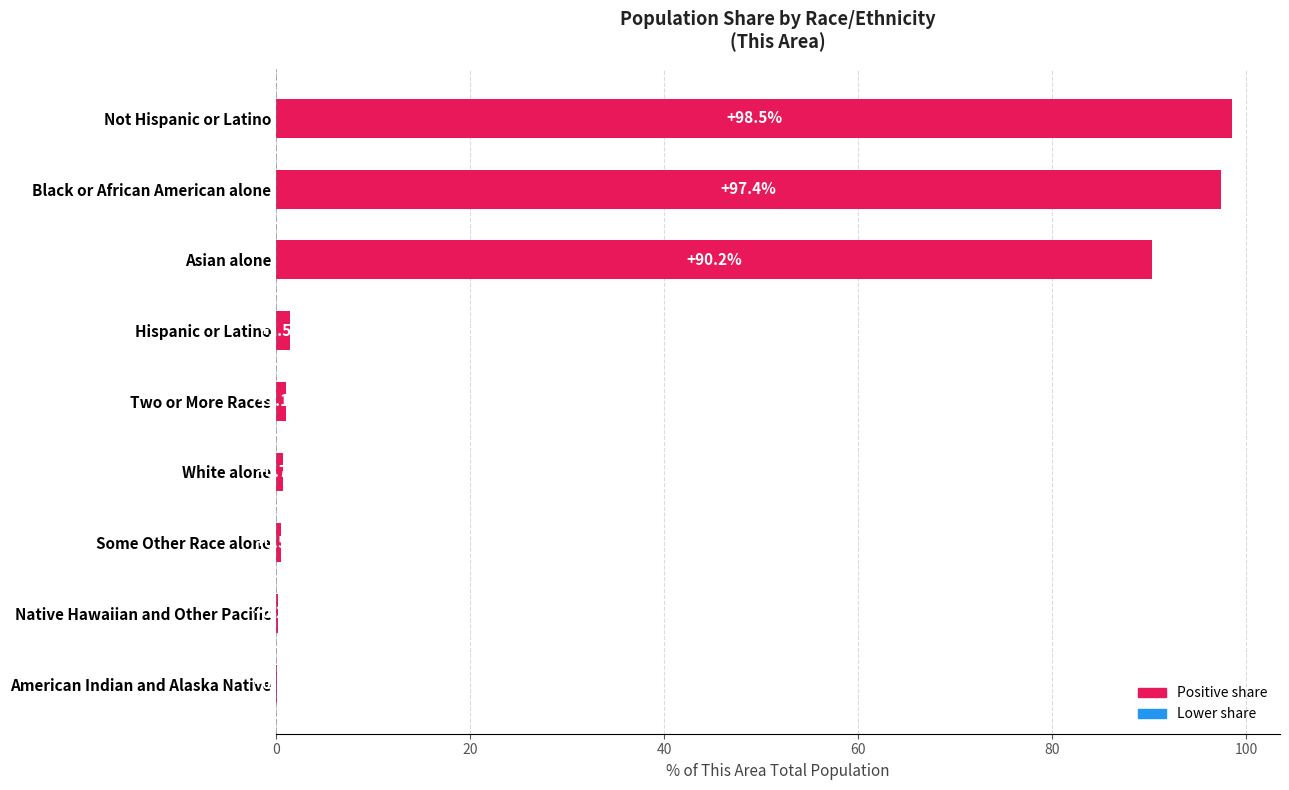

Where is the data nearest to the value 49?

Asian alone